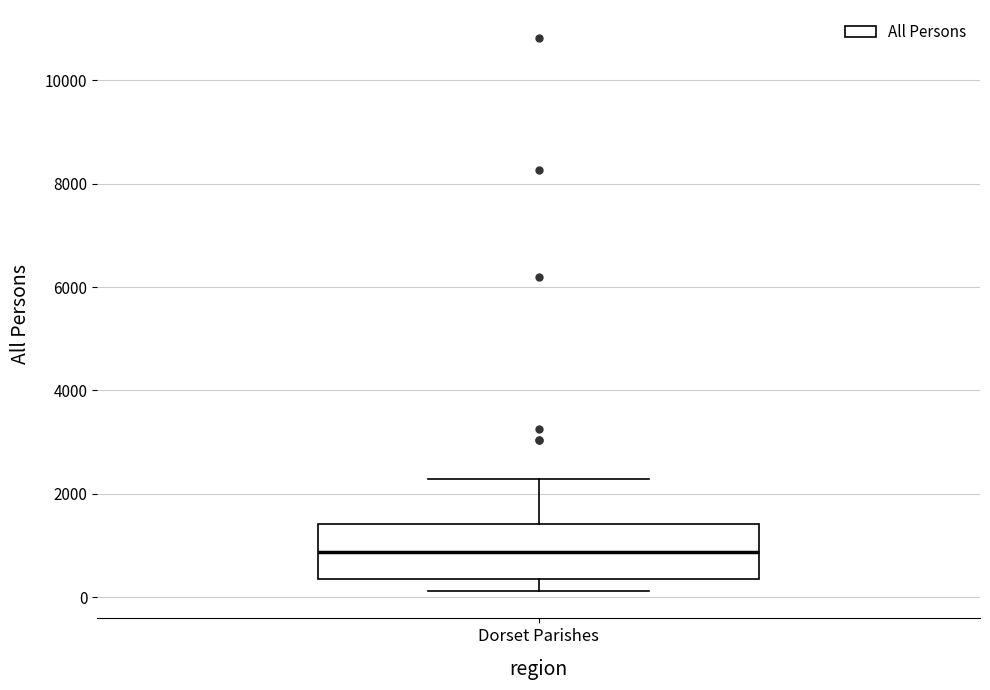

Transcribe this box plot: give where the median line is, the range the box spans, and where the two whiskers end, as read against the y-axis. The values are not printed on the chart, so give them approximately, as read against the axis.

median 800, box 400 to 1400, whiskers 200 to 2200